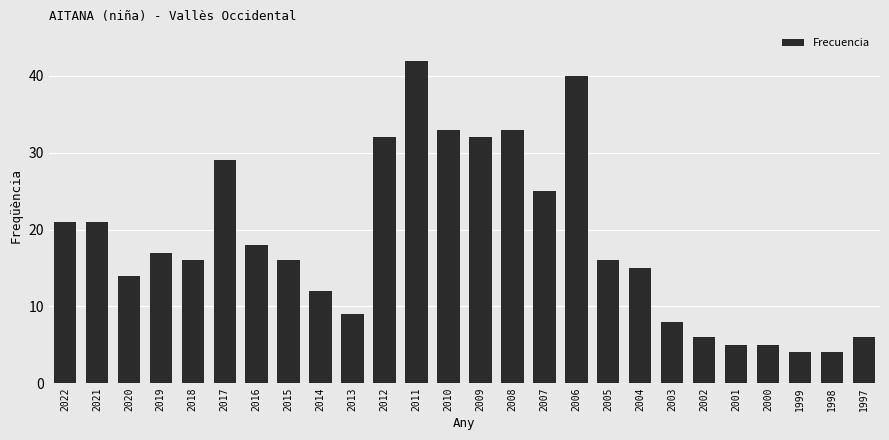

How many data points does each series have?

26